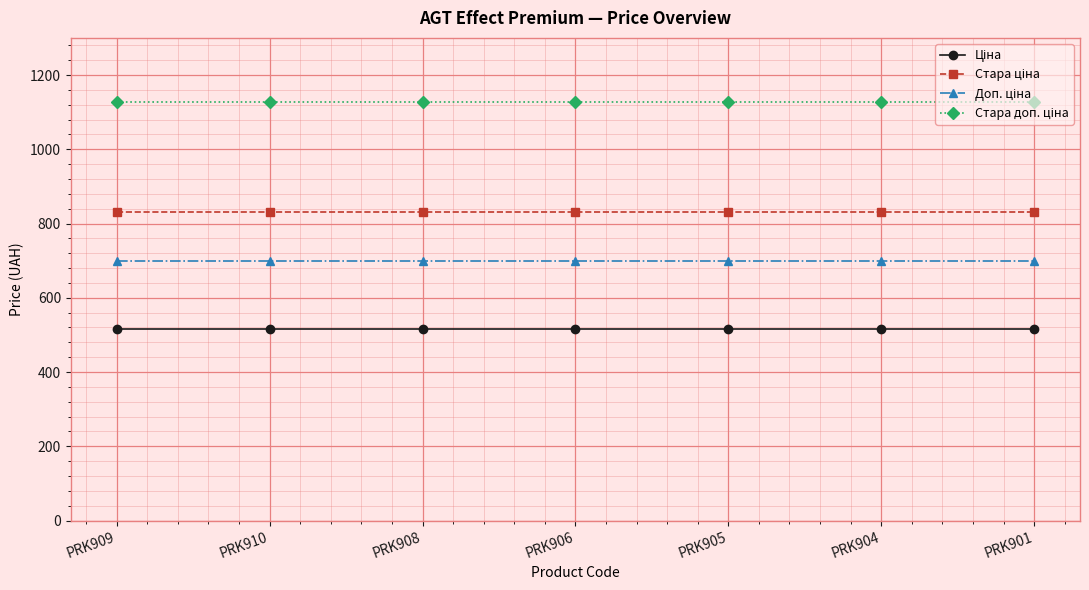

What is the minimum value shown in the chart?

515.8